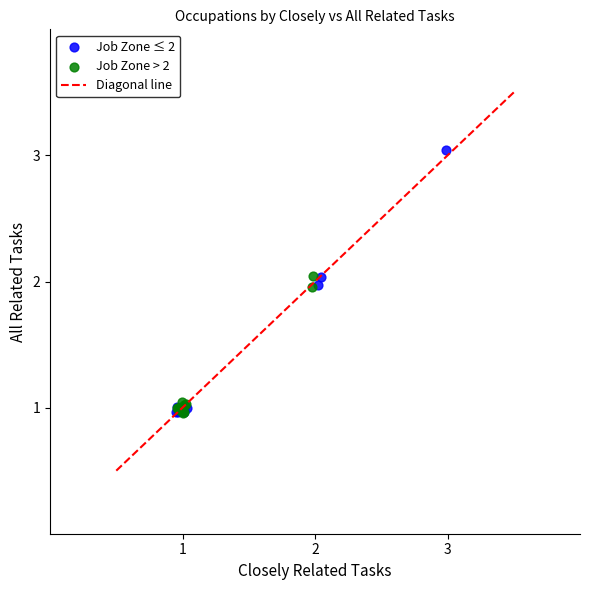

Which series reaches the maximum Y coordinate?

Job Zone ≤ 2